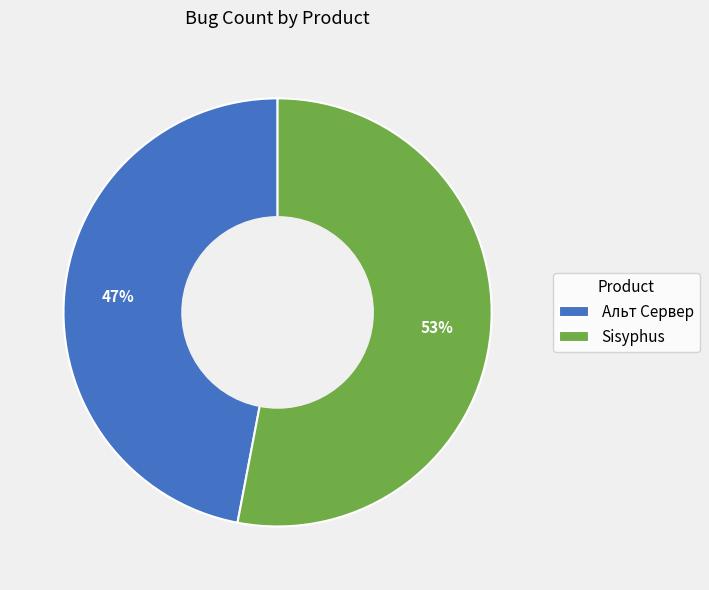

To the nearest percent, what is the average slice percentage?

50%